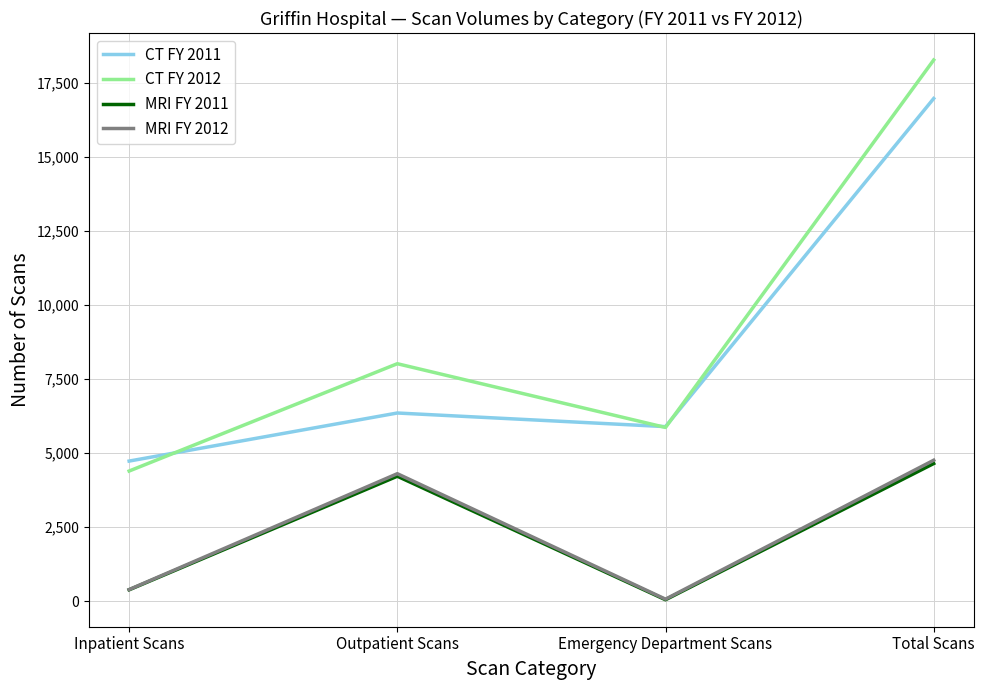

True or false: MRI FY 2011 and MRI FY 2012 intersect in this chart.

False